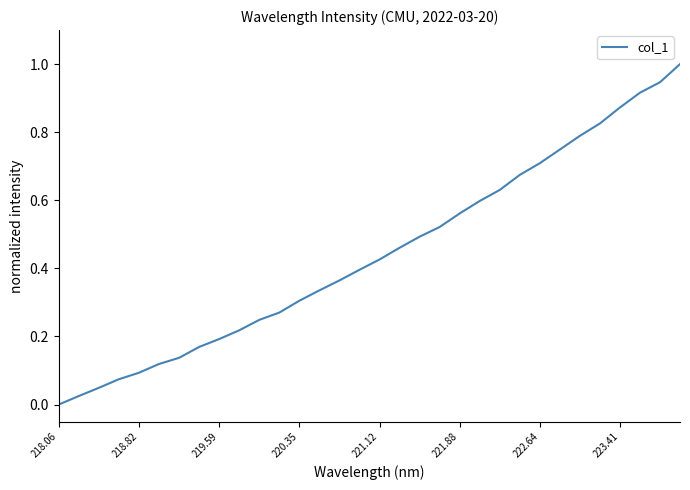

What is the difference between the maximum and minimum values?

1.0